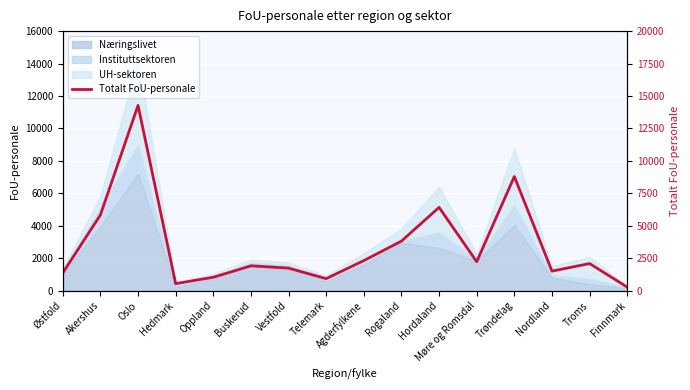

What is the average value?

3441.4